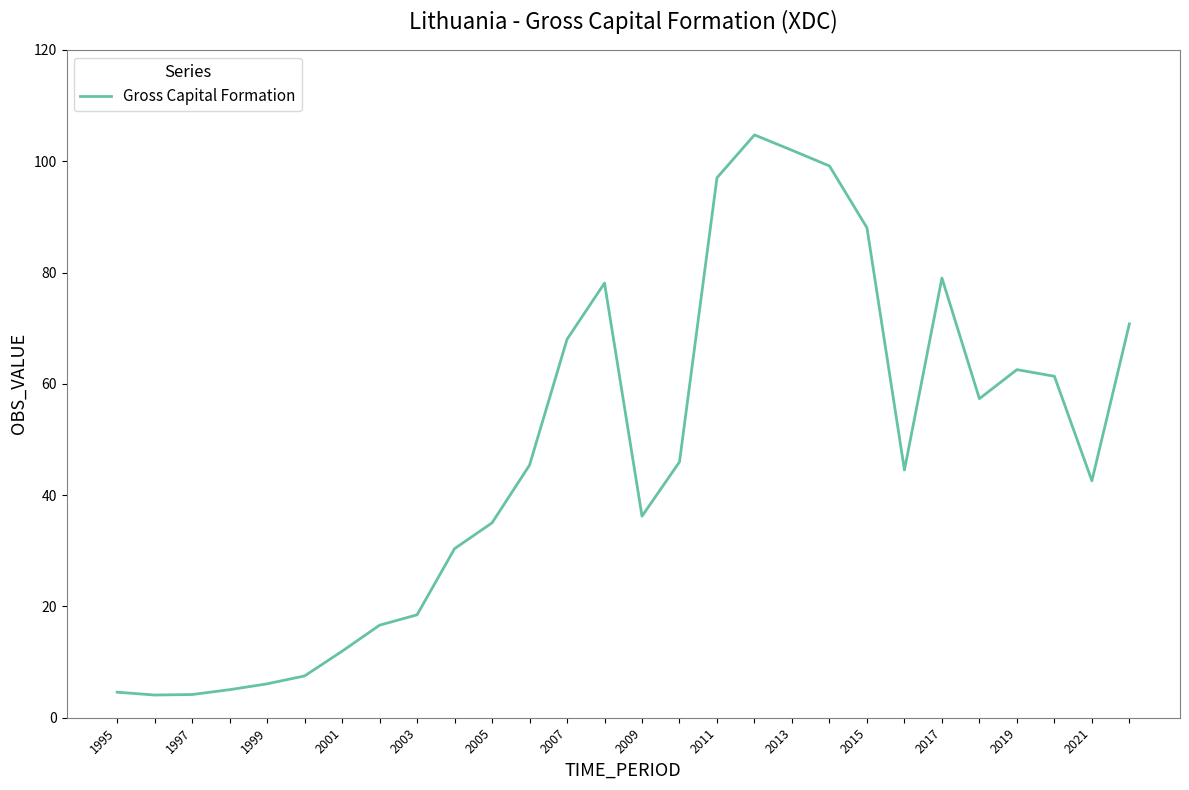

What is the smallest value displayed?

4.1